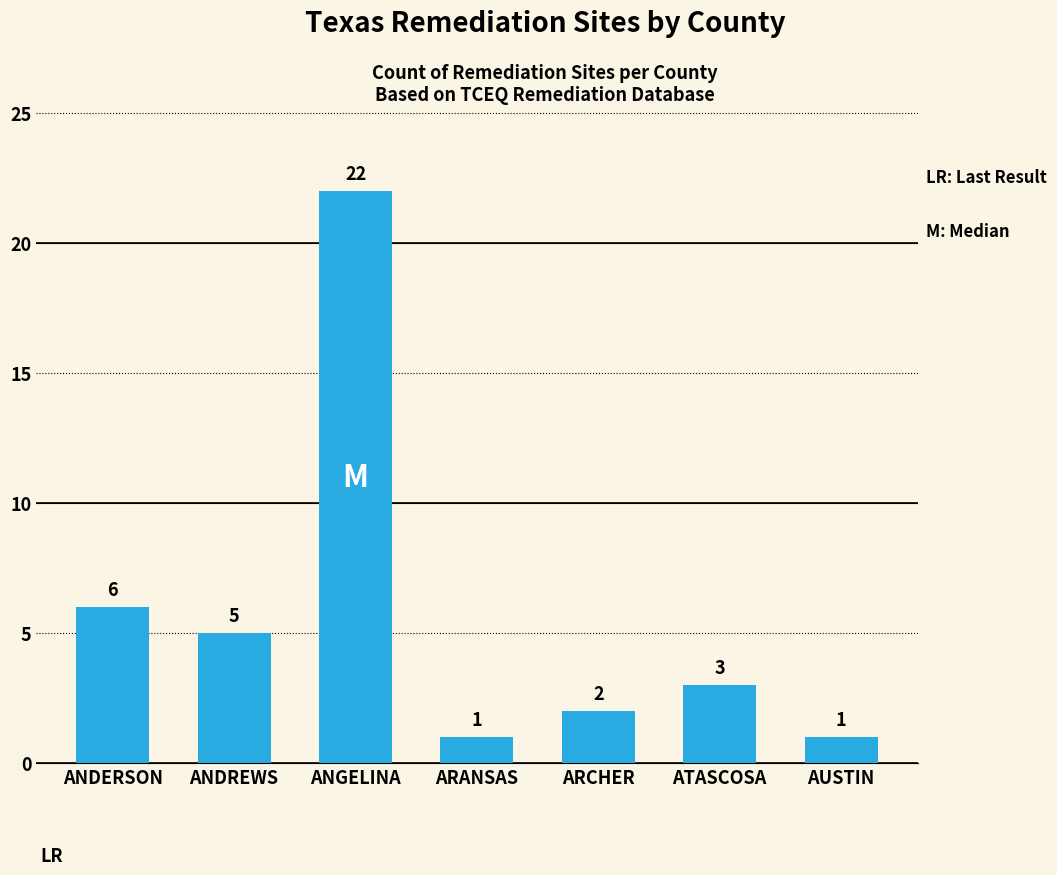

What is the label of the 1st bar from the left?

ANDERSON